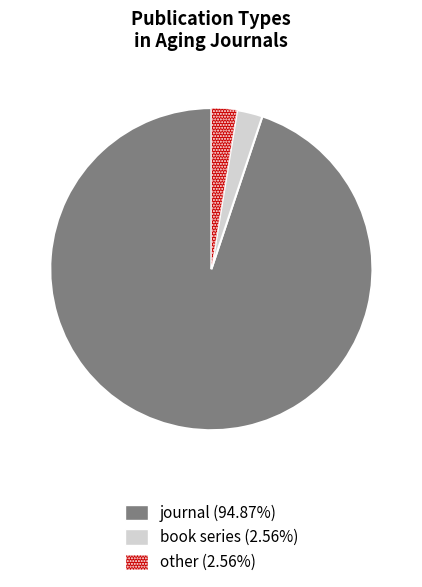

Is it true that other is 3% of the pie?

True